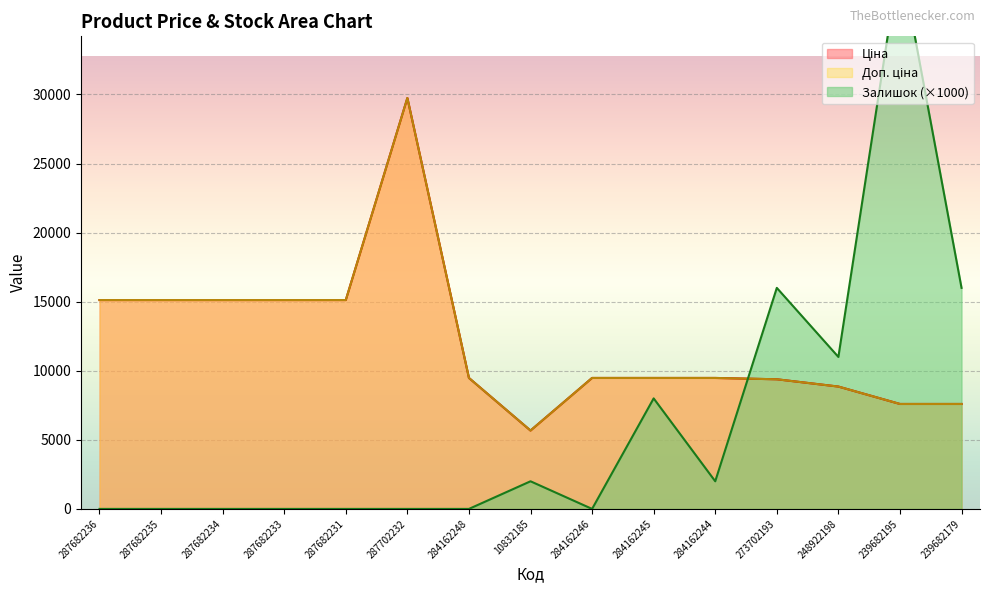

Reading right to left, what are all the values shown in this chart?

Ціна: 239682179=7596.5	239682195=7596.5	248922198=8856.7	273702193=9384.0	284162244=9480.1	284162245=9480.1	284162246=9480.1	10832185=5673.8	284162248=9480.1	287702232=29747.2	287682231=15120.0	287682233=15120.0	287682234=15120.0	287682235=15120.0	287682236=15120.0
Доп. ціна: 239682179=7596.5	239682195=7596.5	248922198=8856.7	273702193=9384.0	284162244=9480.1	284162245=9480.1	284162246=9480.1	10832185=5673.8	284162248=9480.1	287702232=29747.2	287682231=15120.0	287682233=15120.0	287682234=15120.0	287682235=15120.0	287682236=15120.0
Залишок: 239682179=16000.0	239682195=40000.0	248922198=11000.0	273702193=16000.0	284162244=2000.0	284162245=8000.0	284162246=0.0	10832185=2000.0	284162248=0.0	287702232=0.0	287682231=0.0	287682233=0.0	287682234=0.0	287682235=0.0	287682236=0.0